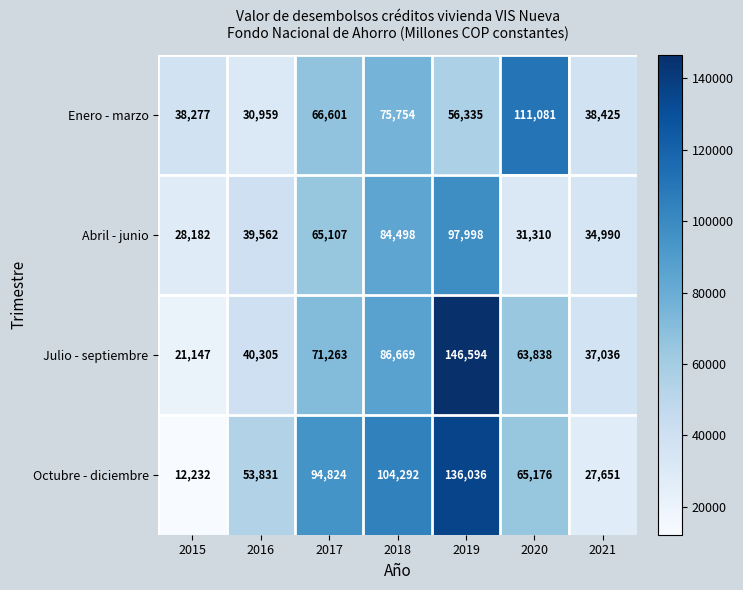

What is the maximum value shown in the chart?

146594